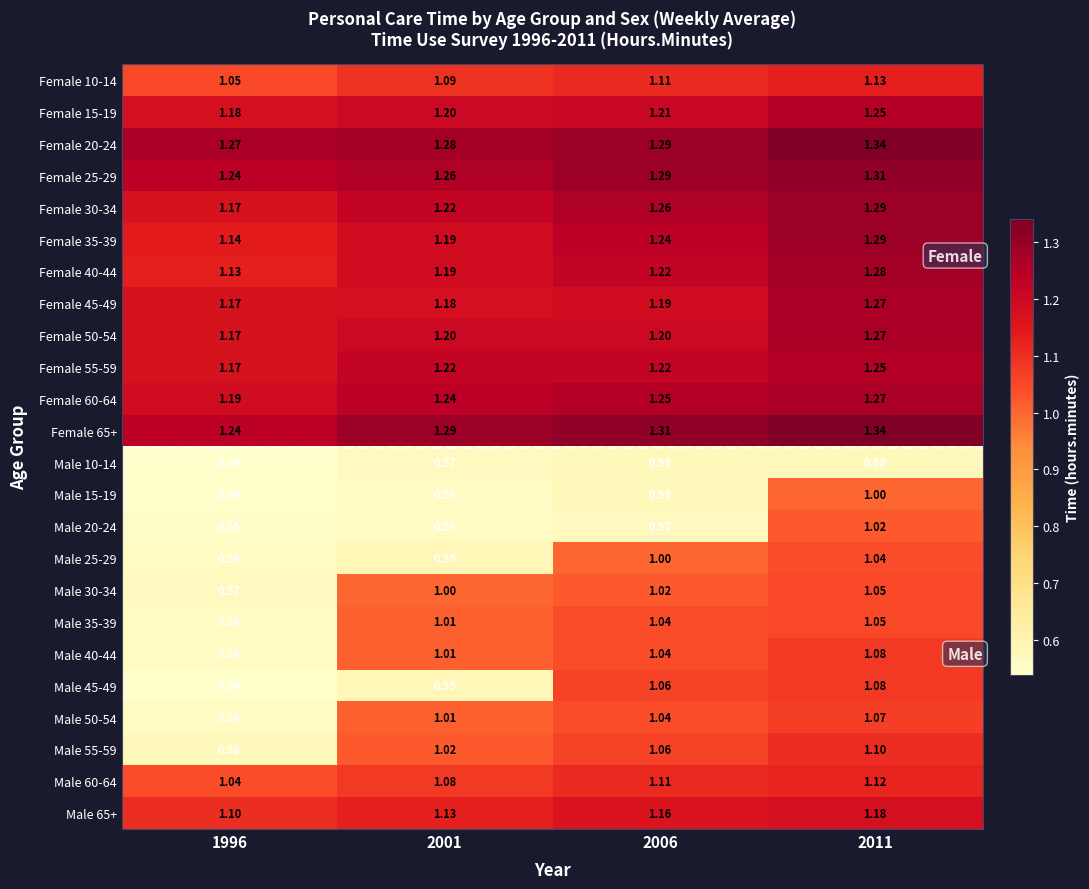

At how many categories does at least one series exceed 1?

4